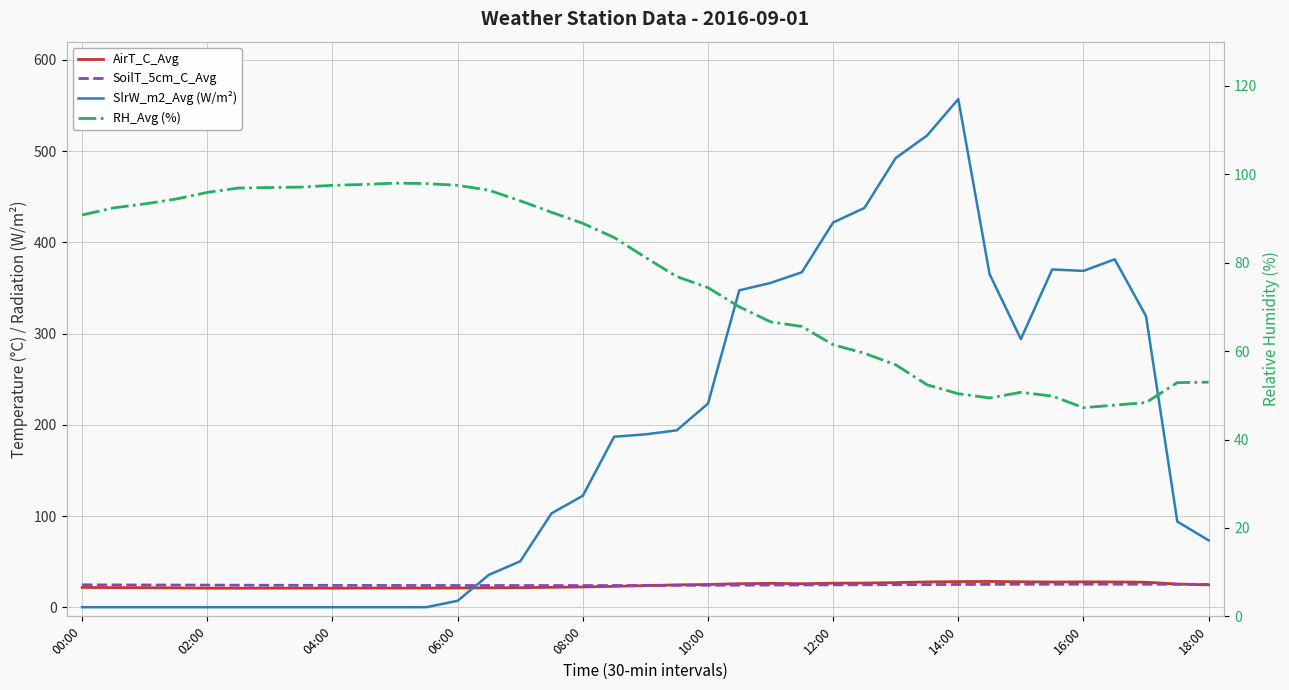

What position from the right is 14:00?

9